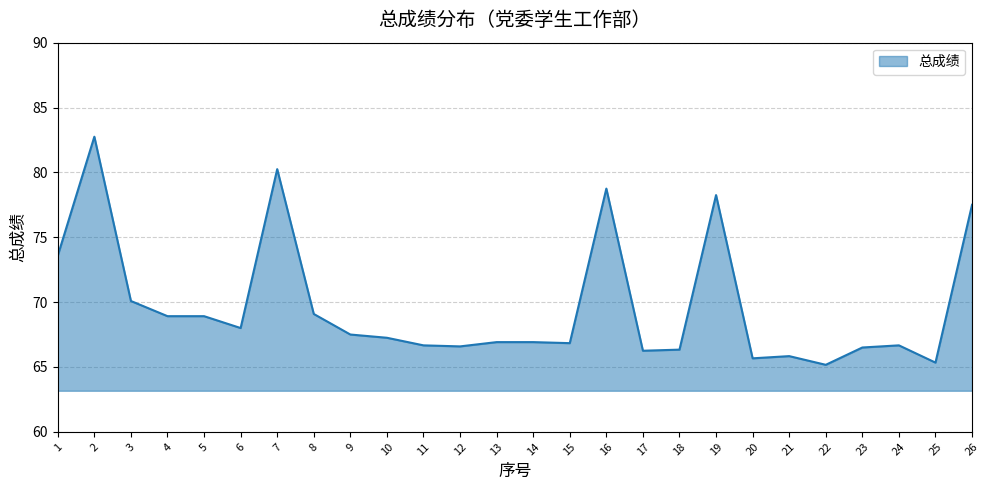

What is the maximum value shown in the chart?

82.8